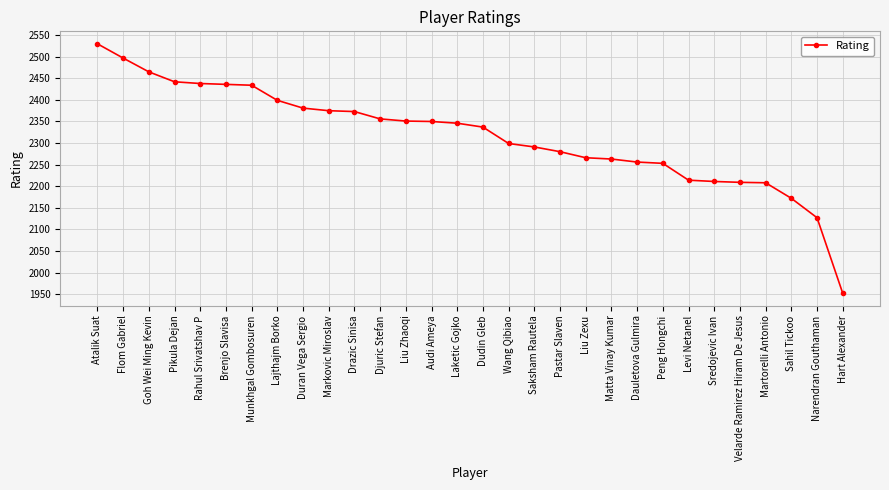

What is the change in value from Markovic Miroslav to Drazic Sinisa?

-2